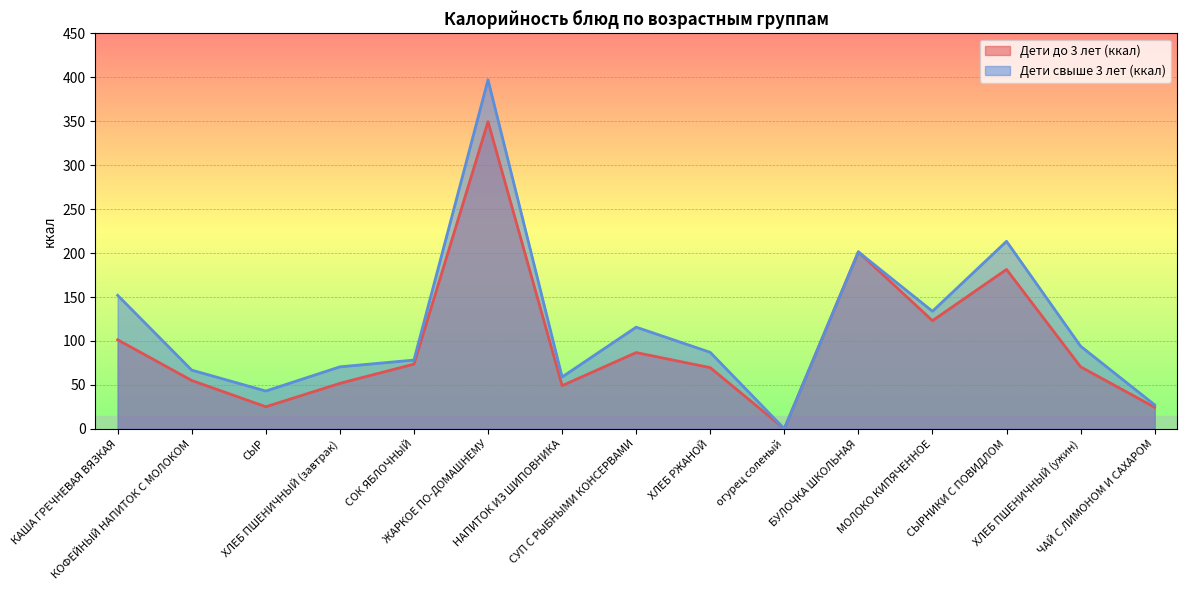

What position from the left is СЫРНИКИ С ПОВИДЛОМ?

13